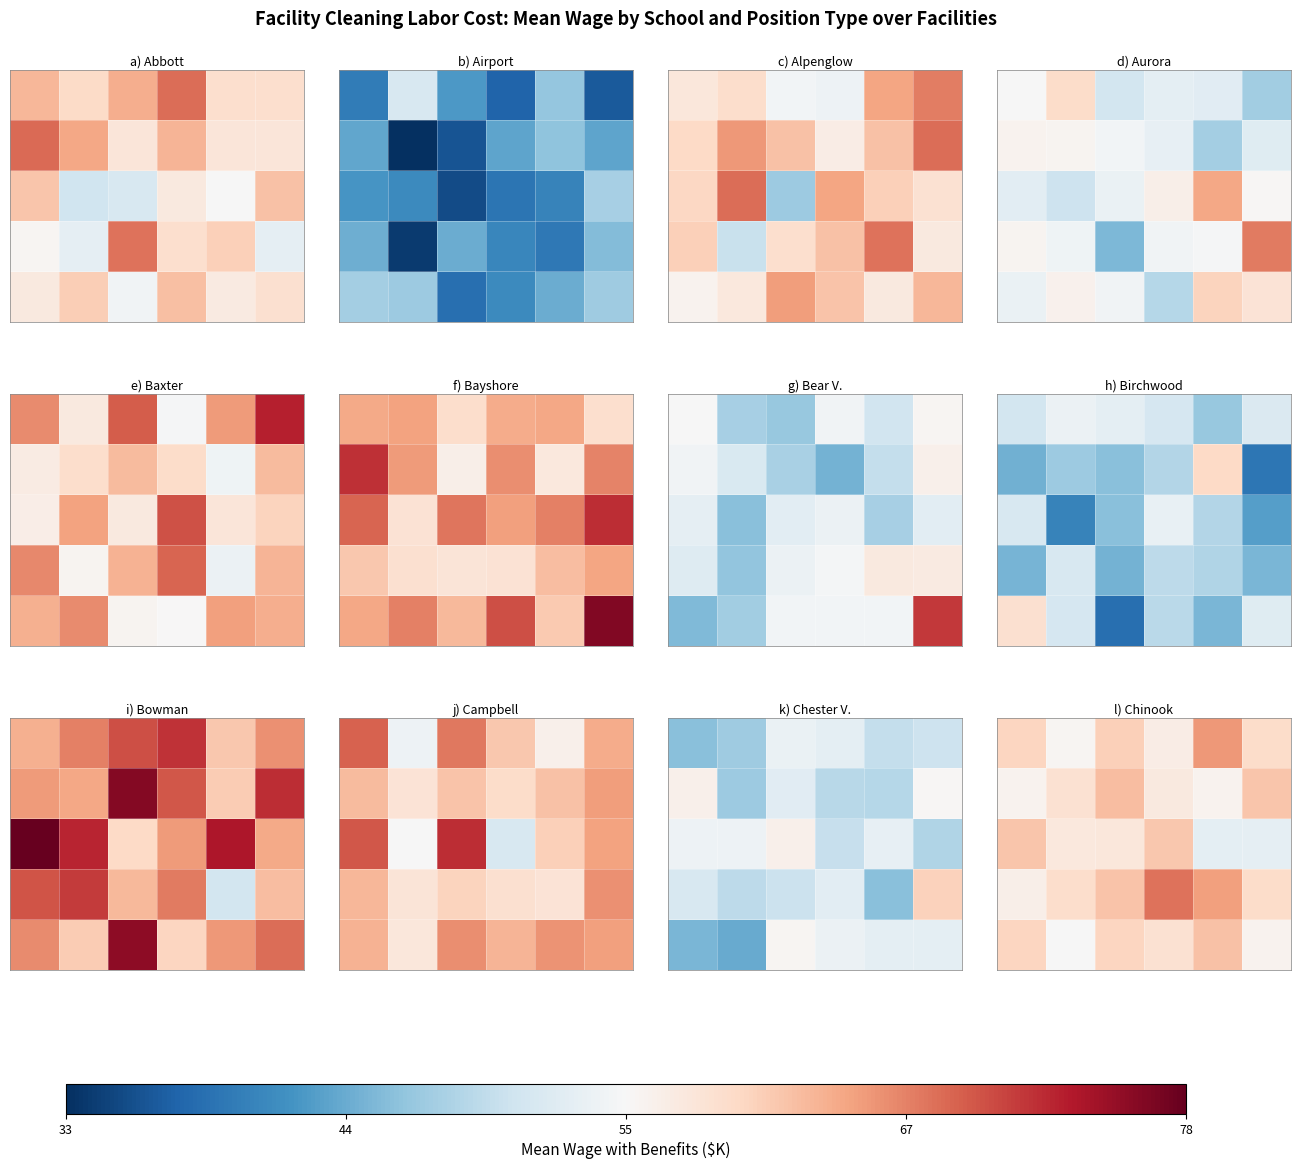

At how many categories does at least one series exceed 64?

2